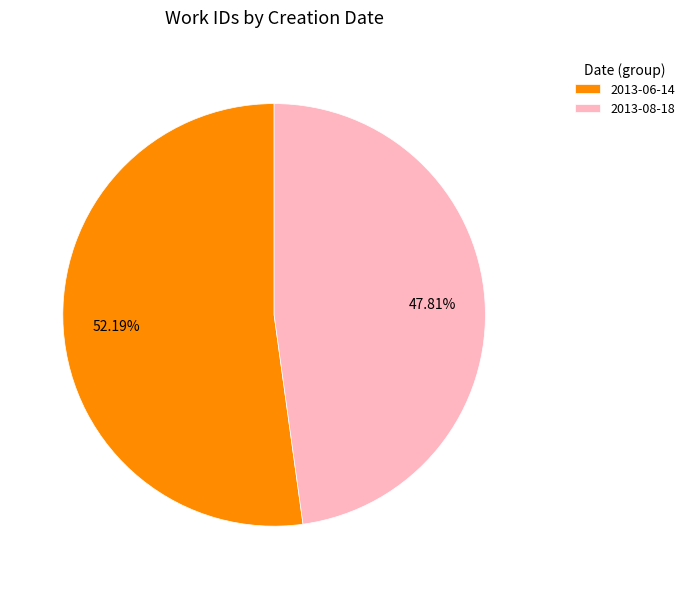

Does 2013-06-14 account for over 50% of the chart?

Yes